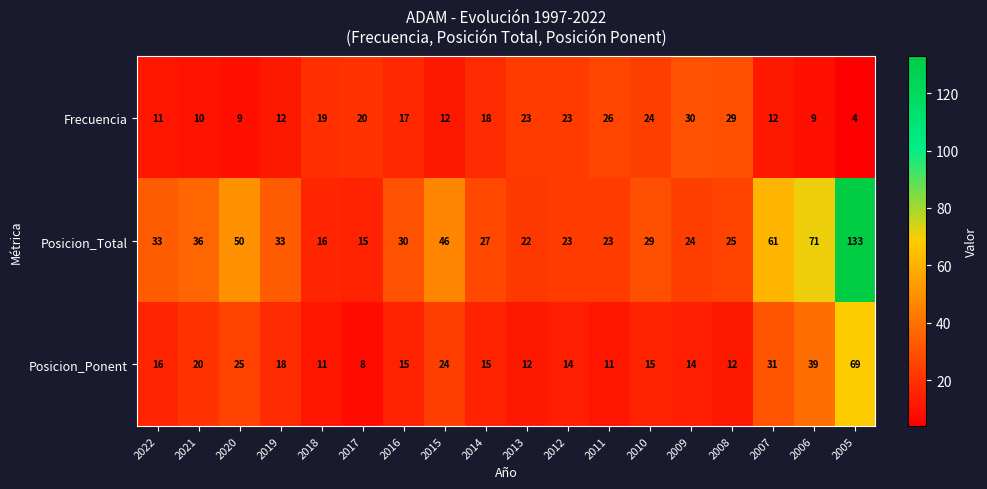

What is the greatest value displayed?

133